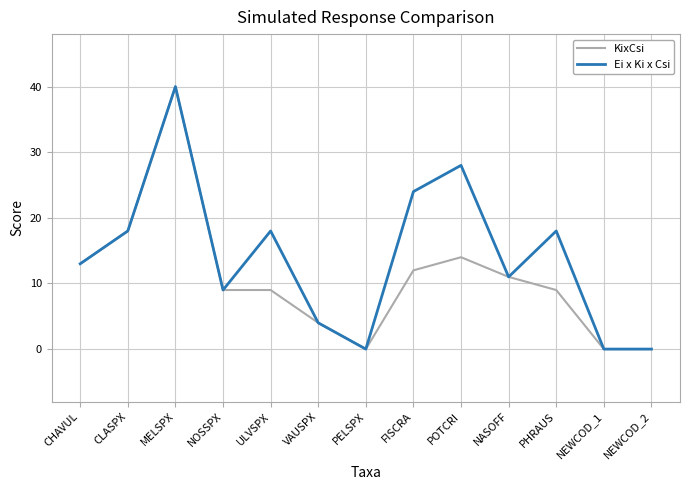

What position from the right is FISCRA?

6